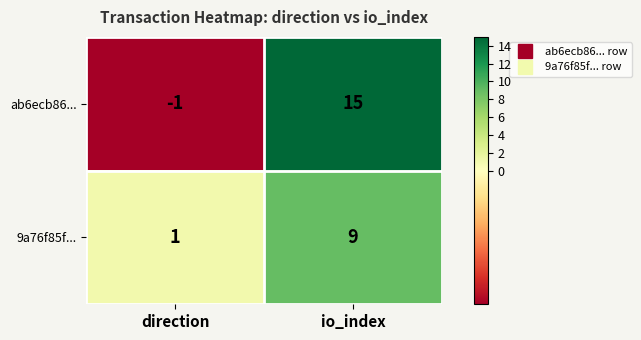

At which category is the sum across all series the highest?

io_index